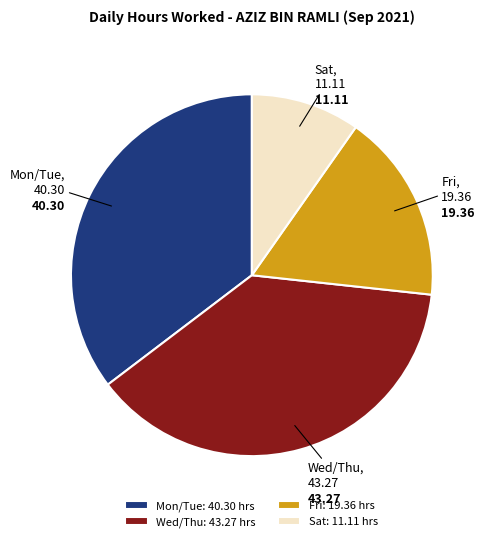

Is Mon/Tue the majority of the pie?

No